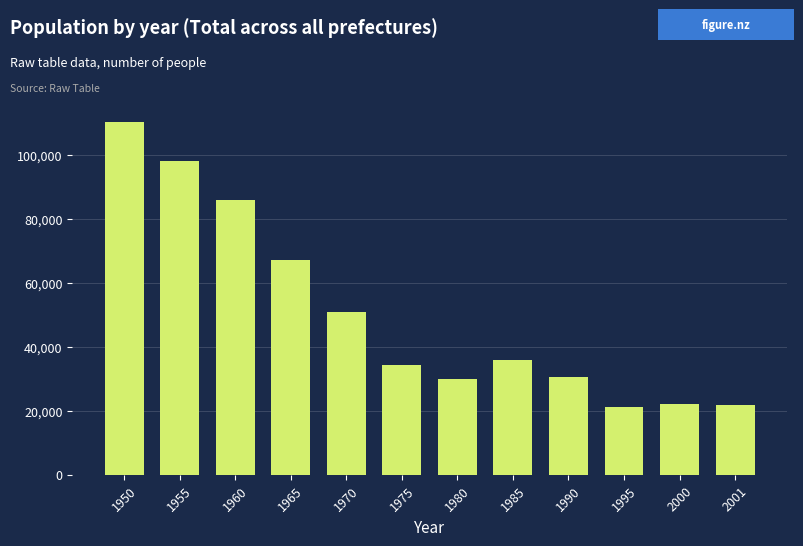

What is the maximum value shown in the chart?

110380